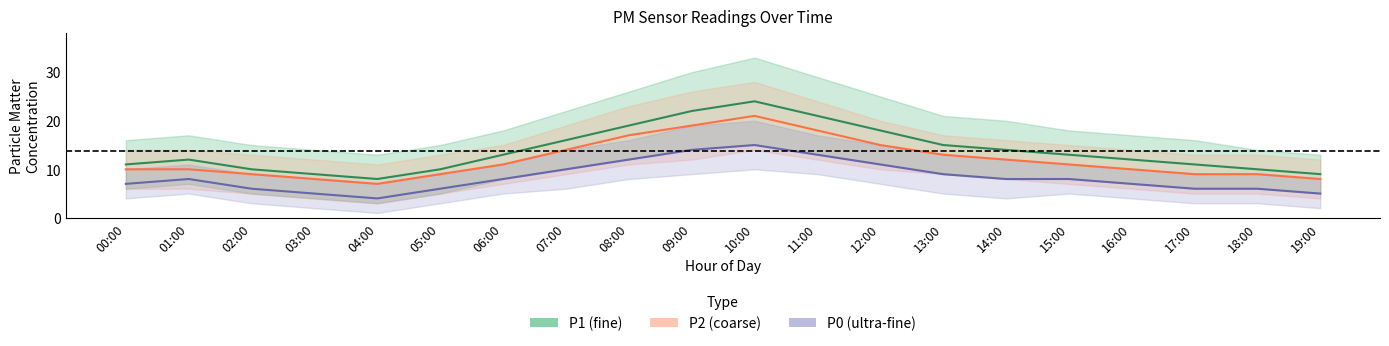

How many categories are shown in the chart?

20